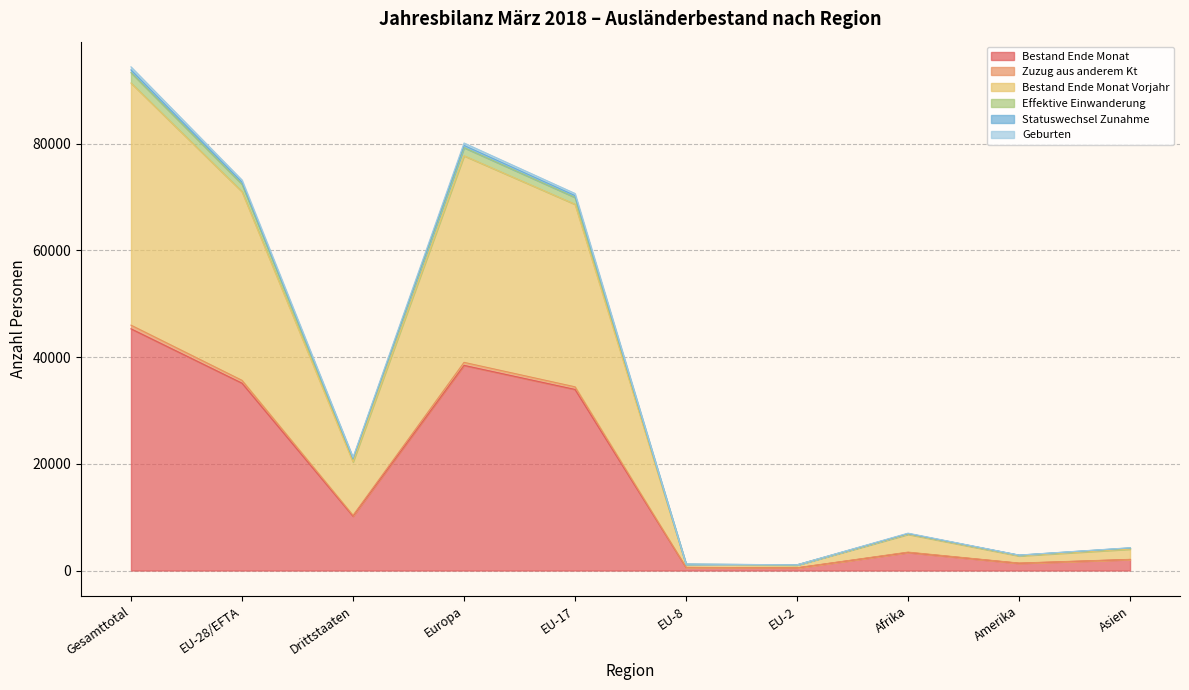

What is the greatest value displayed?

94378